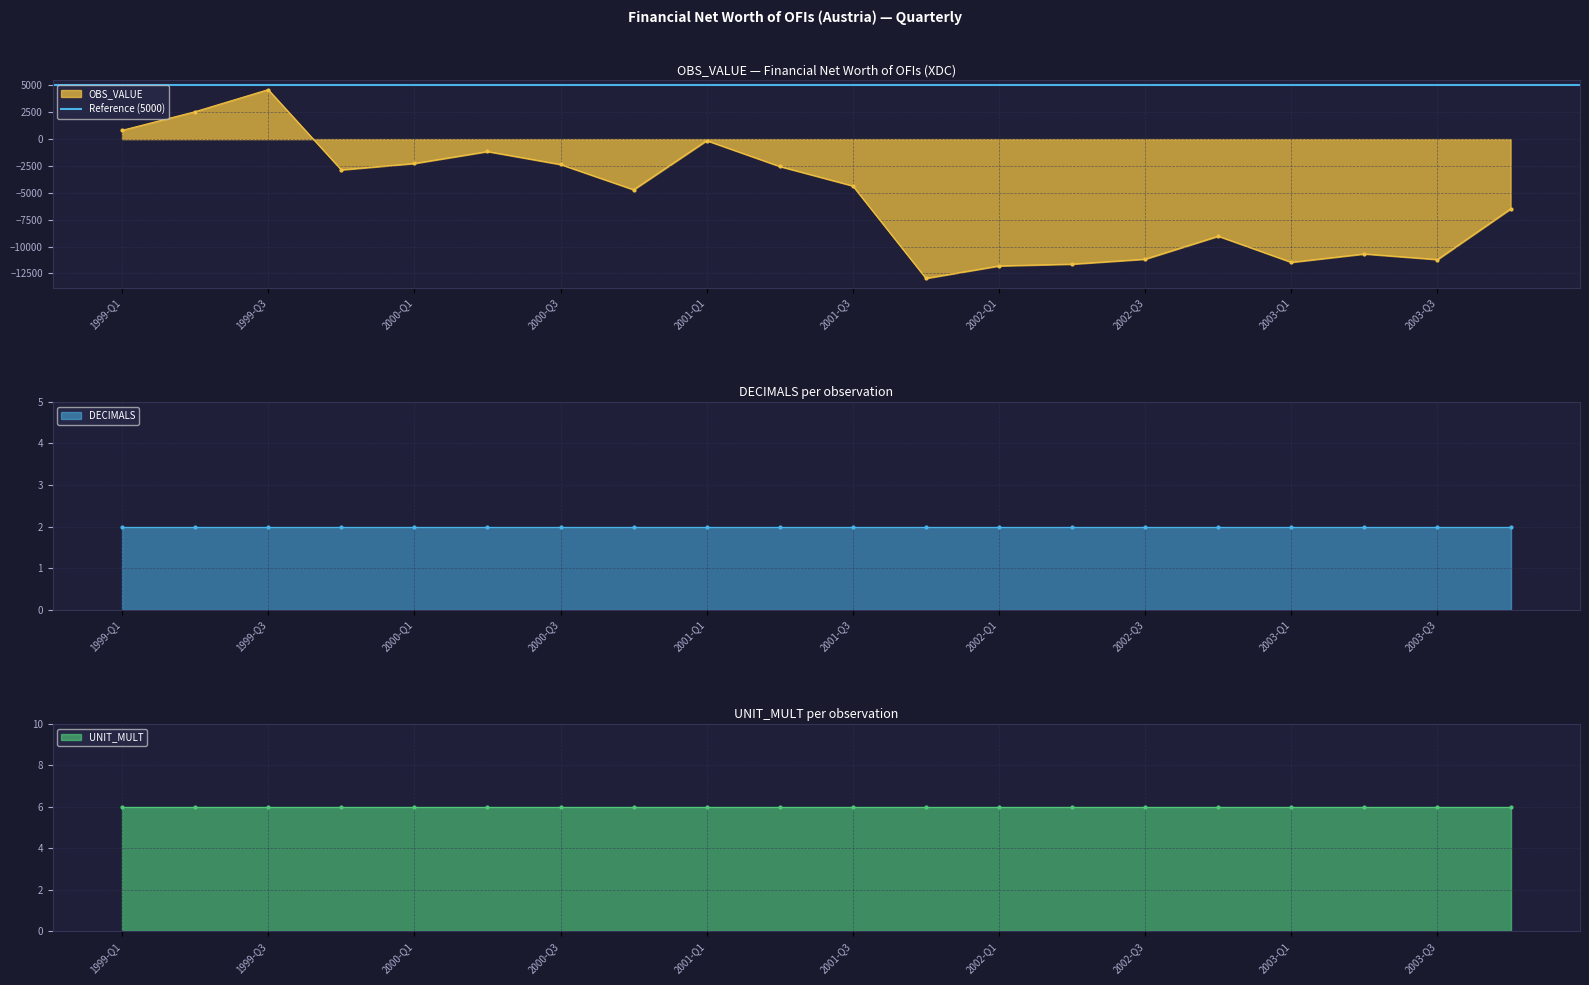

Reading left to right, transcribe all the data shown in this chart.

OBS_VALUE: 816	2555	4609	-2860	-2265	-1153	-2360	-4711	-138	-2544	-4357	-12960	-11801	-11633	-11172	-9034	-11464	-10686	-11209	-6497
DECIMALS: 2	2	2	2	2	2	2	2	2	2	2	2	2	2	2	2	2	2	2	2
UNIT_MULT: 6	6	6	6	6	6	6	6	6	6	6	6	6	6	6	6	6	6	6	6